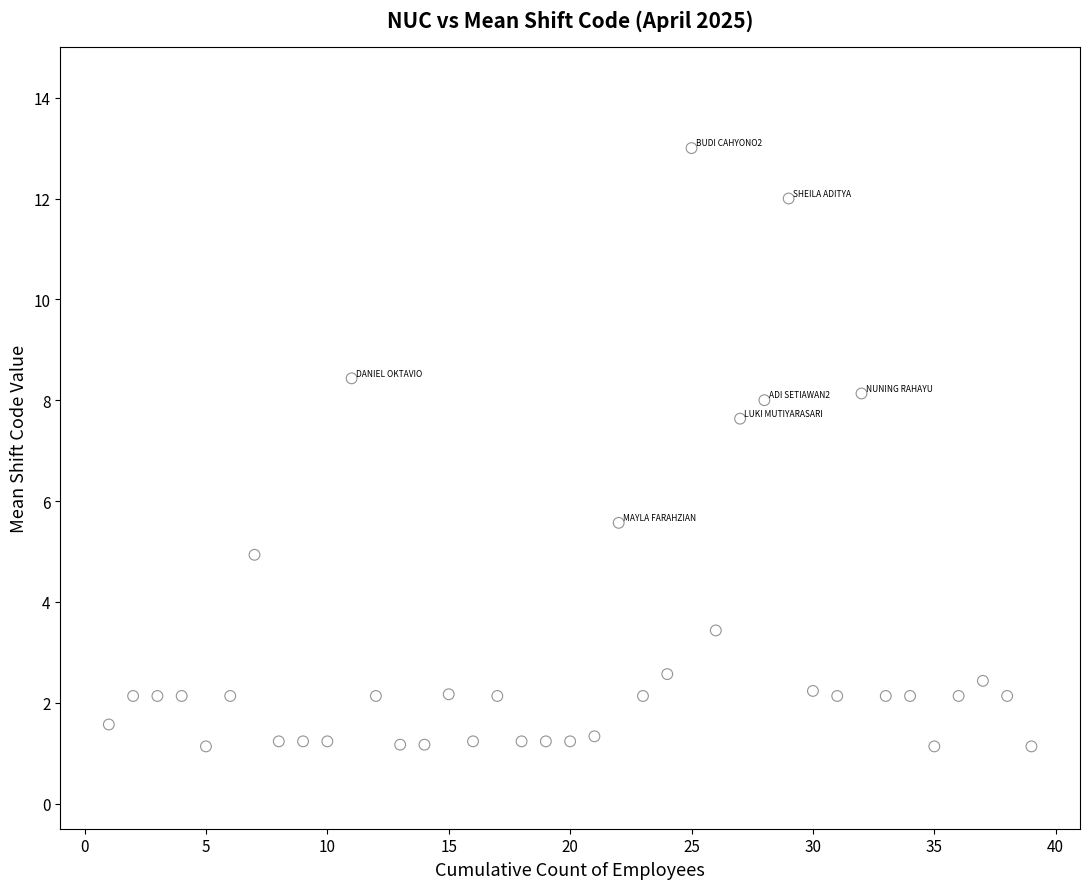

What Y value in the scatter plot is closest to 7?

7.6